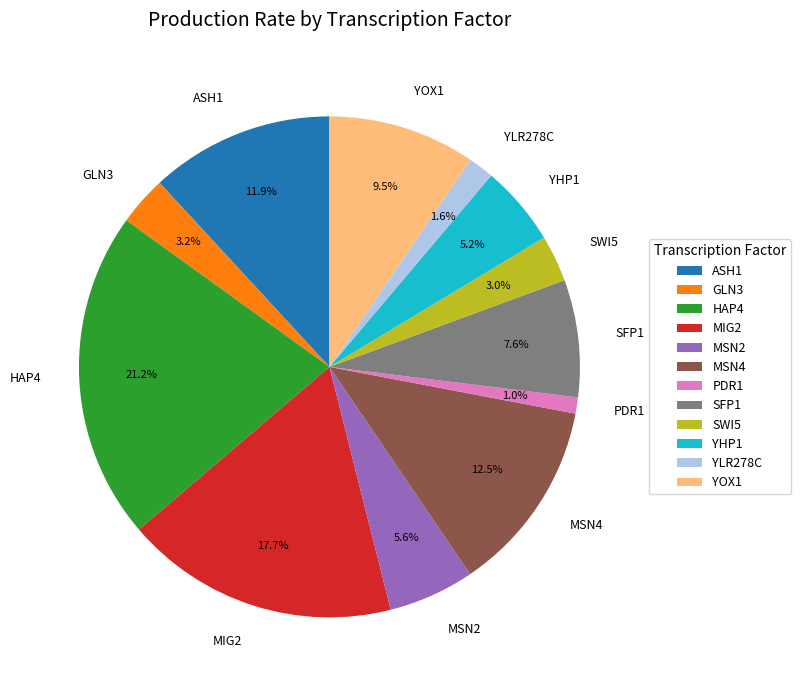

Which slice is the smallest?

PDR1